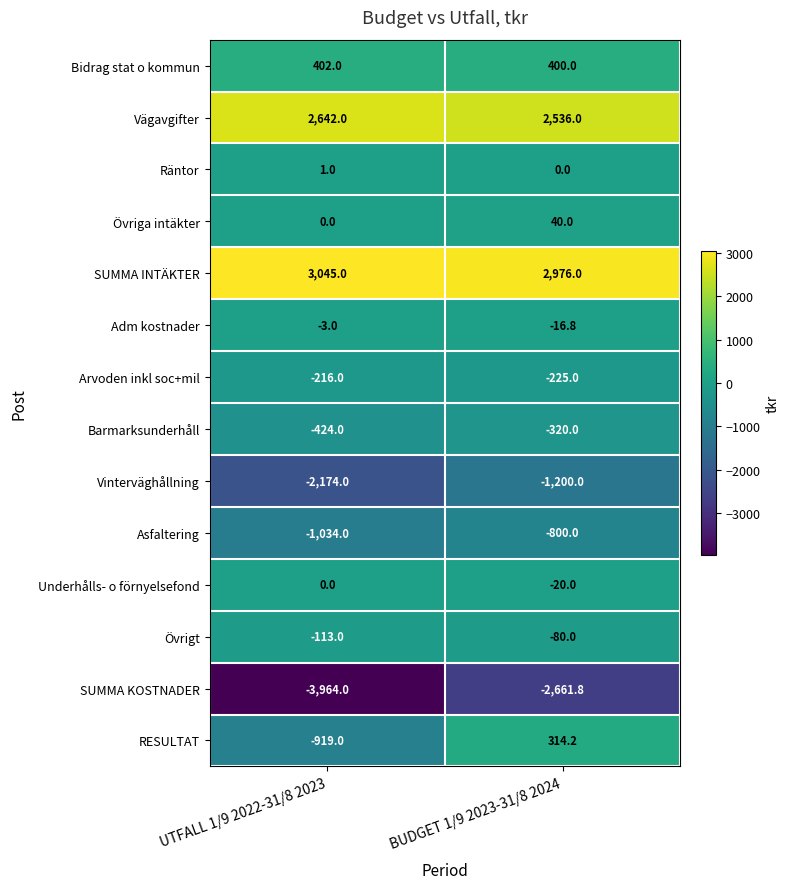

What is the difference between the maximum and minimum values in the SUMMA KOSTNADER series?

1302.2